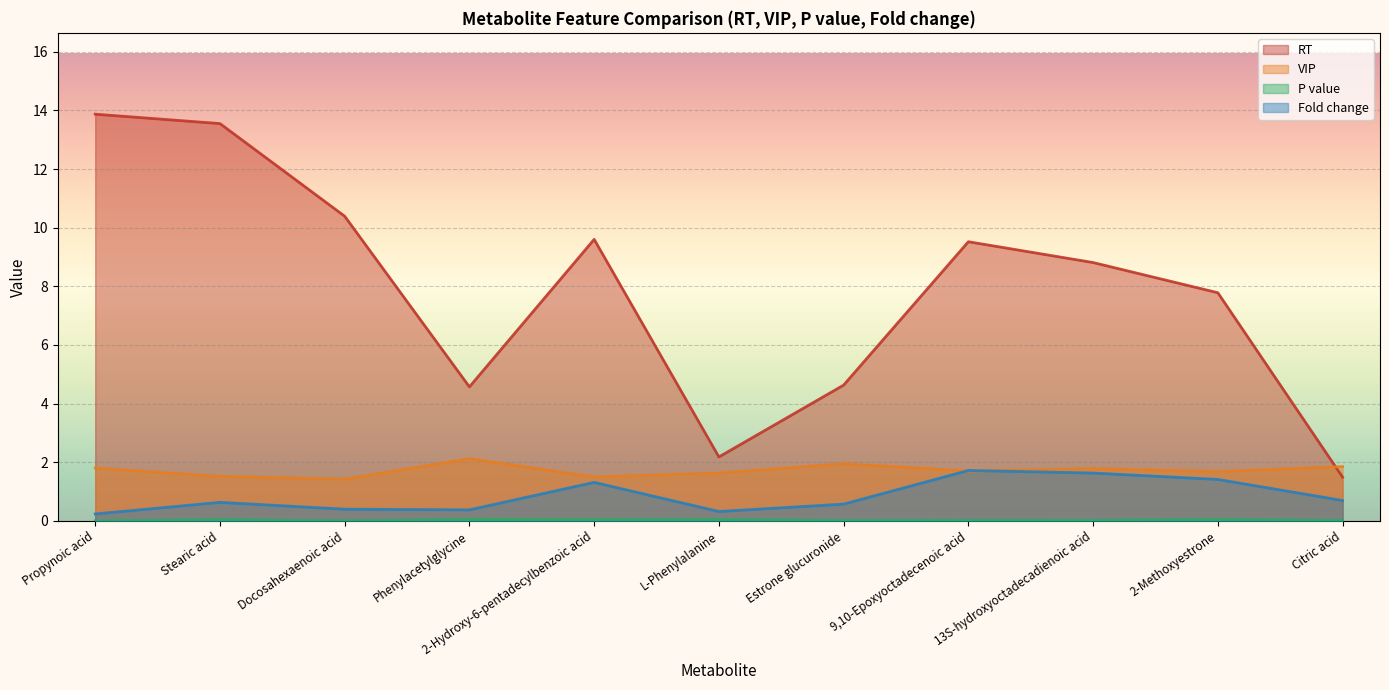

List the labels in order of VIP value, smallest first.

Docosahexaenoic acid, 2-Hydroxy-6-pentadecylbenzoic acid, Stearic acid, L-Phenylalanine, 2-Methoxyestrone, 9,10-Epoxyoctadecenoic acid, 13S-hydroxyoctadecadienoic acid, Propynoic acid, Citric acid, Estrone glucuronide, Phenylacetylglycine